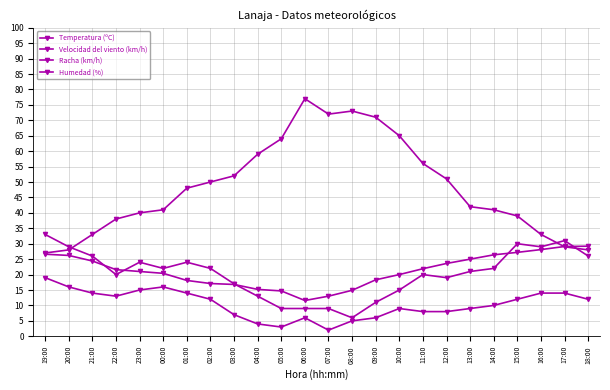

How many categories are shown in the chart?

24